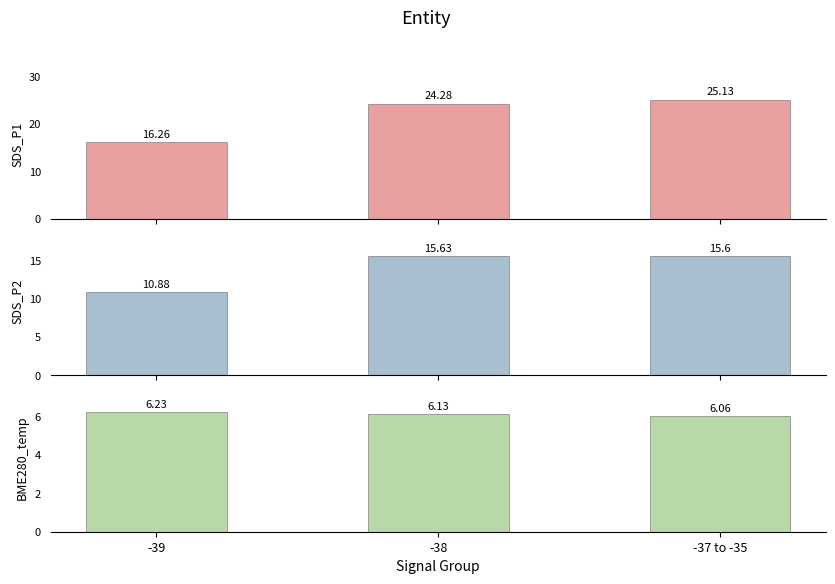

At which label is SDS_P2 closest to 13?

-39